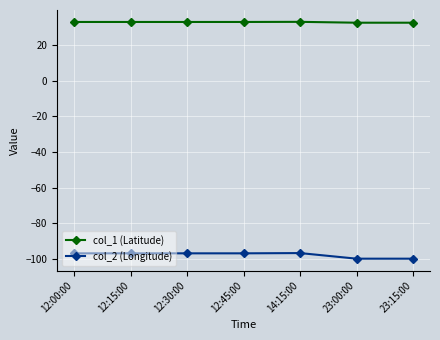

Is it true that col_2 (Longitude) equals -169.5 at 23:15:00?

False